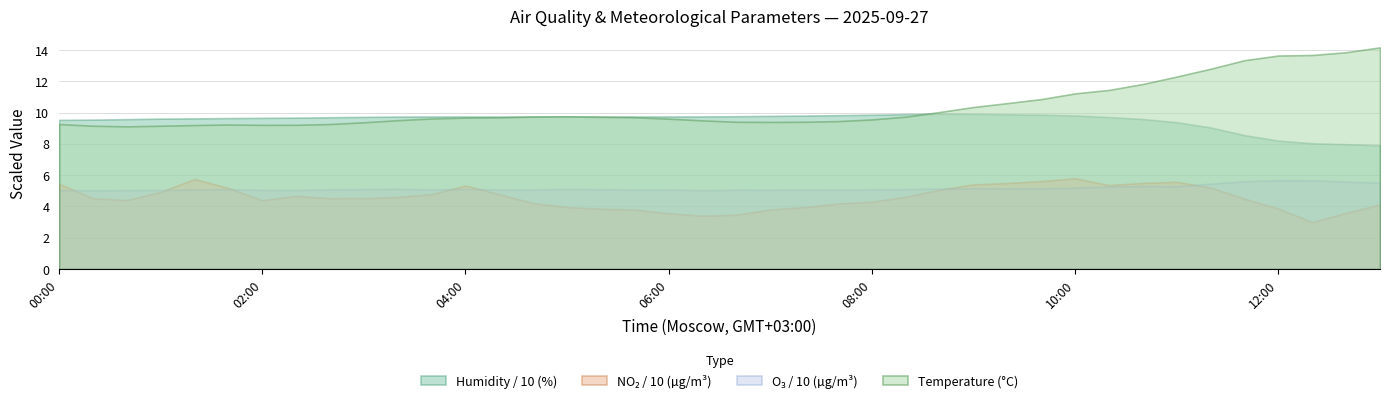

True or false: no2 has more than 2 points higher than both neighbors.

True